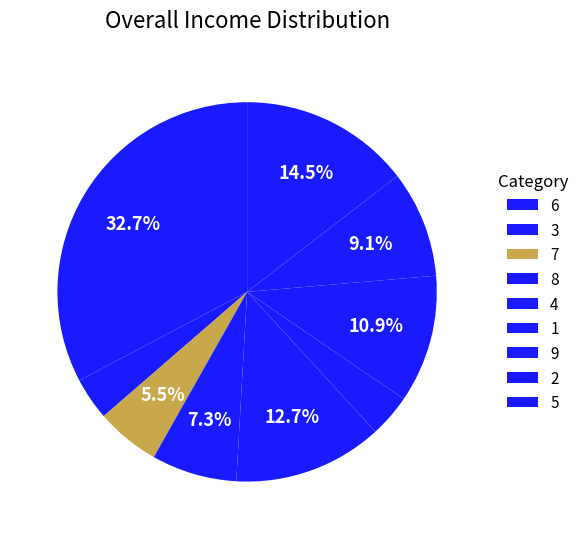

How many slices are in this pie chart?

9